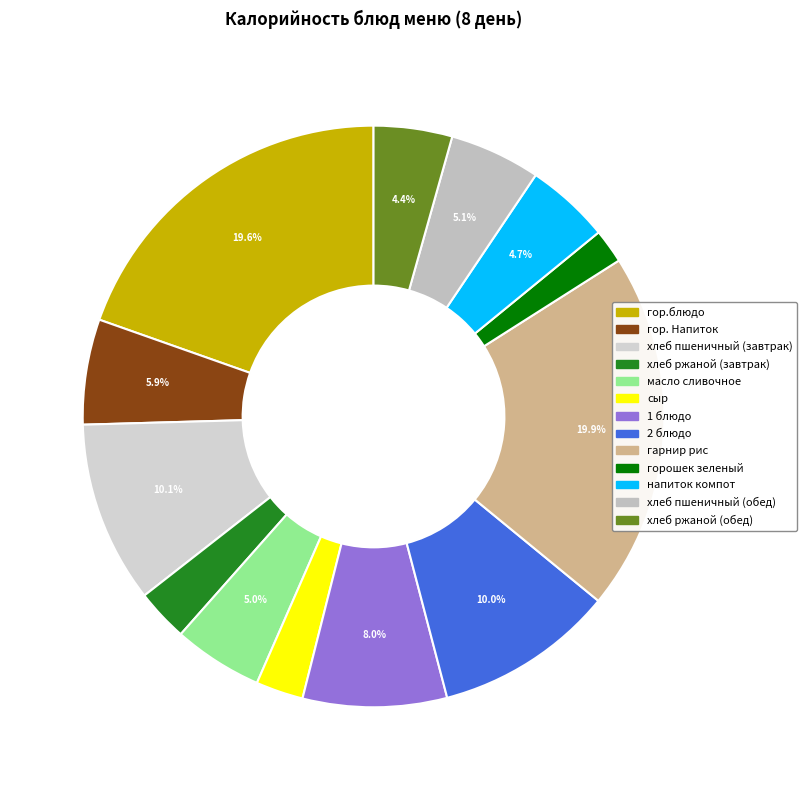

Is there a majority slice in this chart?

No